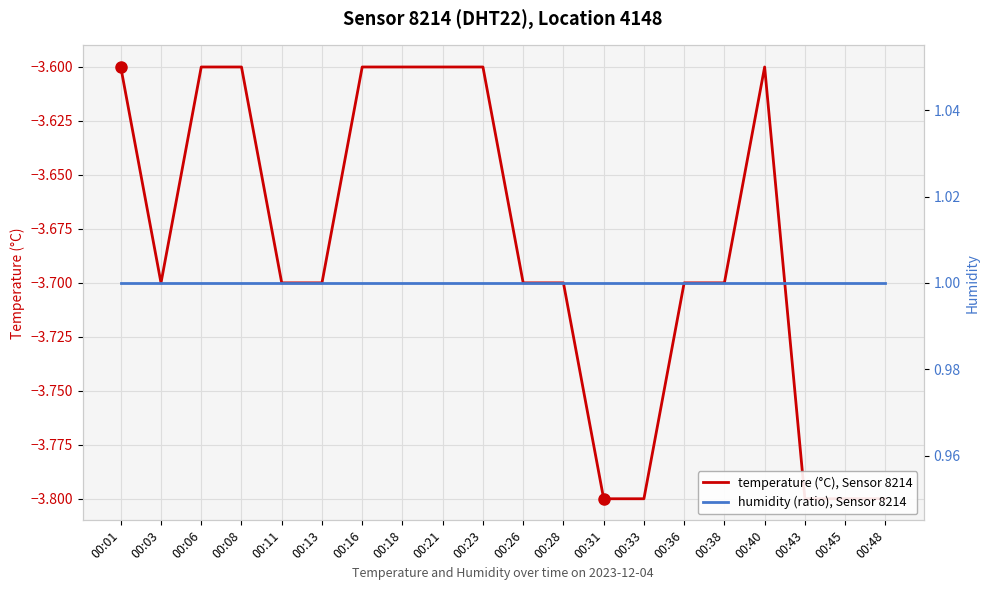

Is this an area chart (filled region under the line)?

No